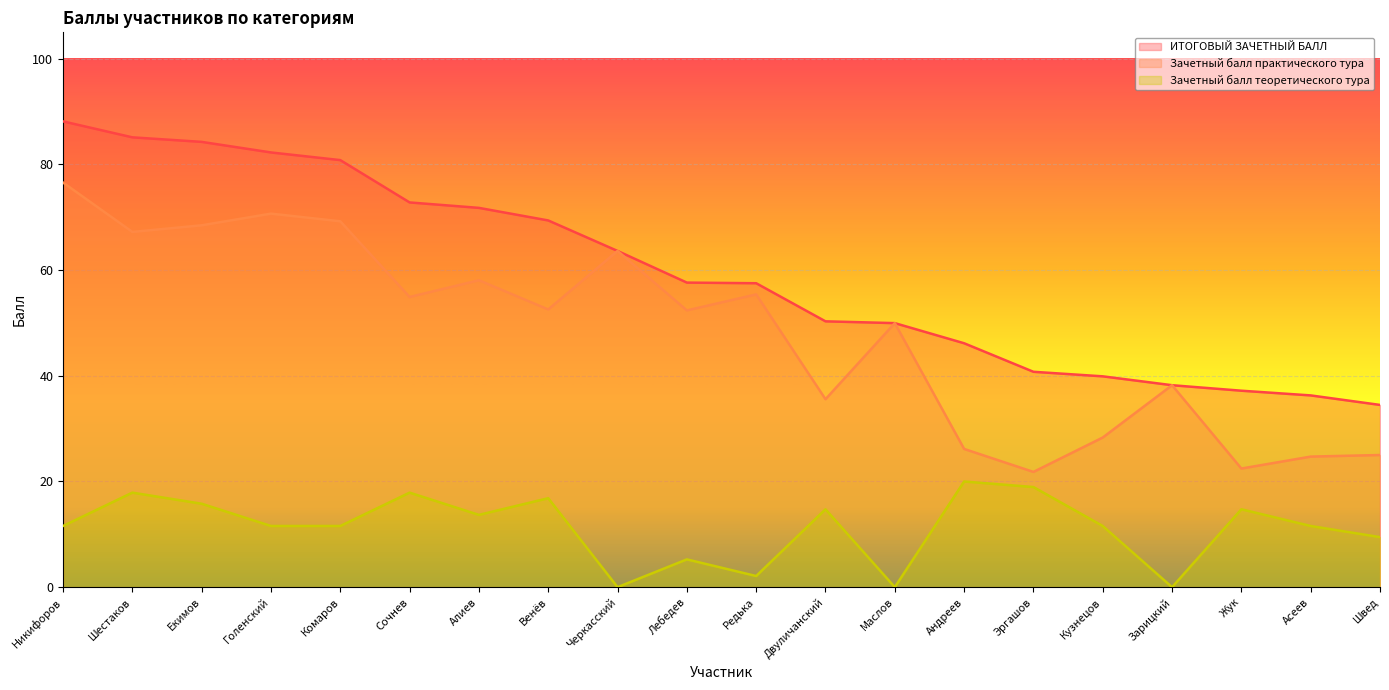

What is the difference between the highest and lowest values at Никифоров?

76.6